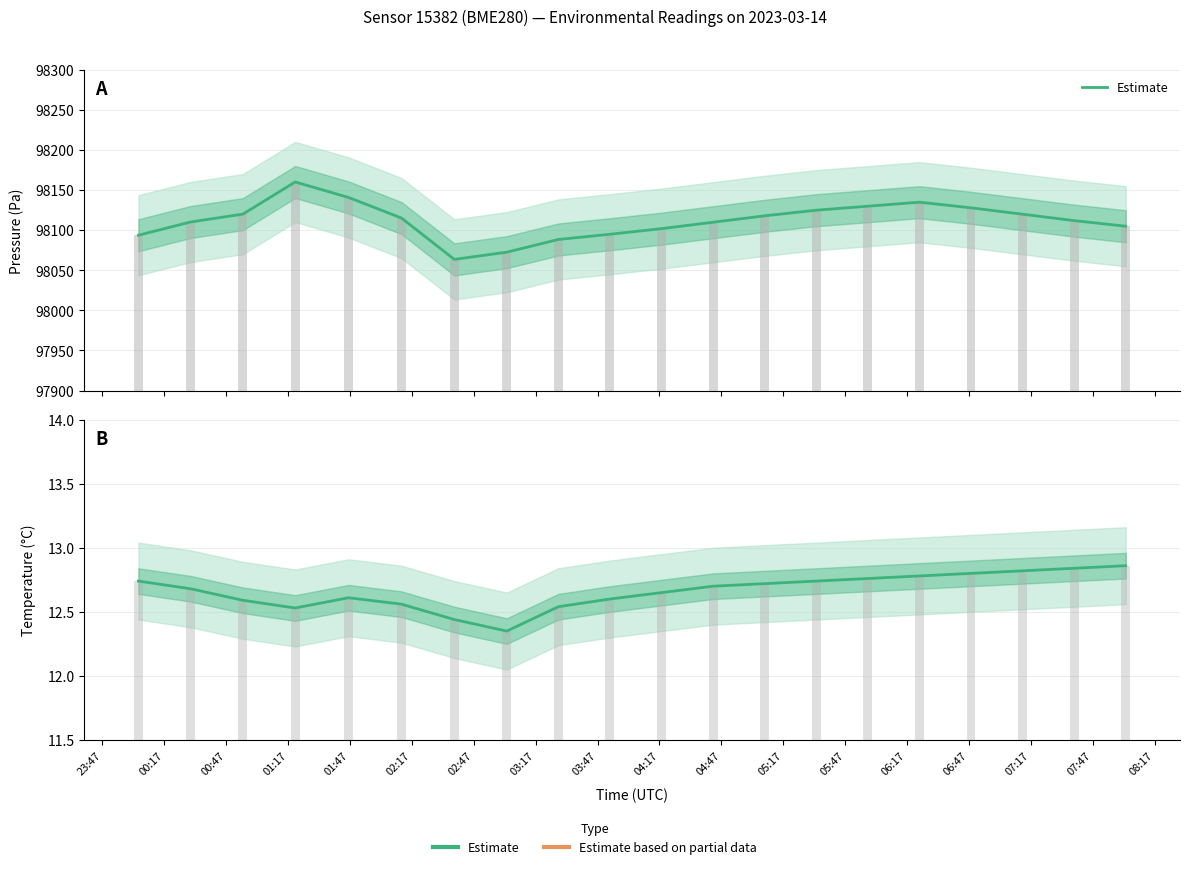

What is the difference between the maximum and minimum values?

0.5